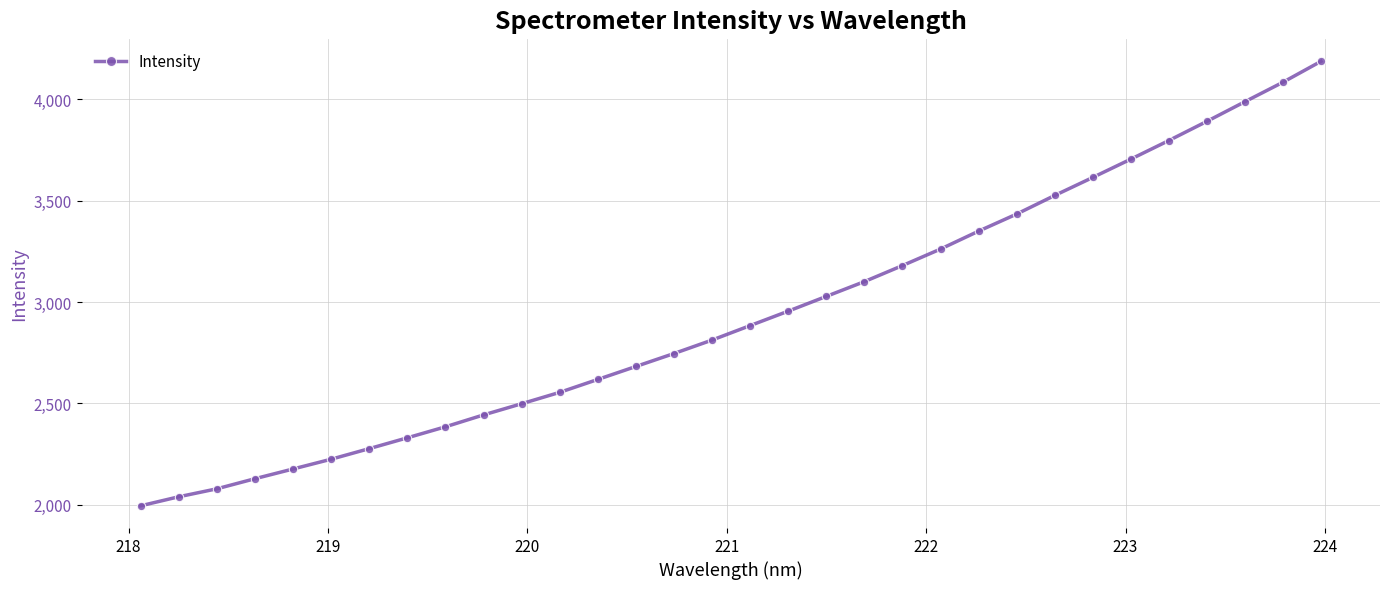

What is the average value?

2937.2